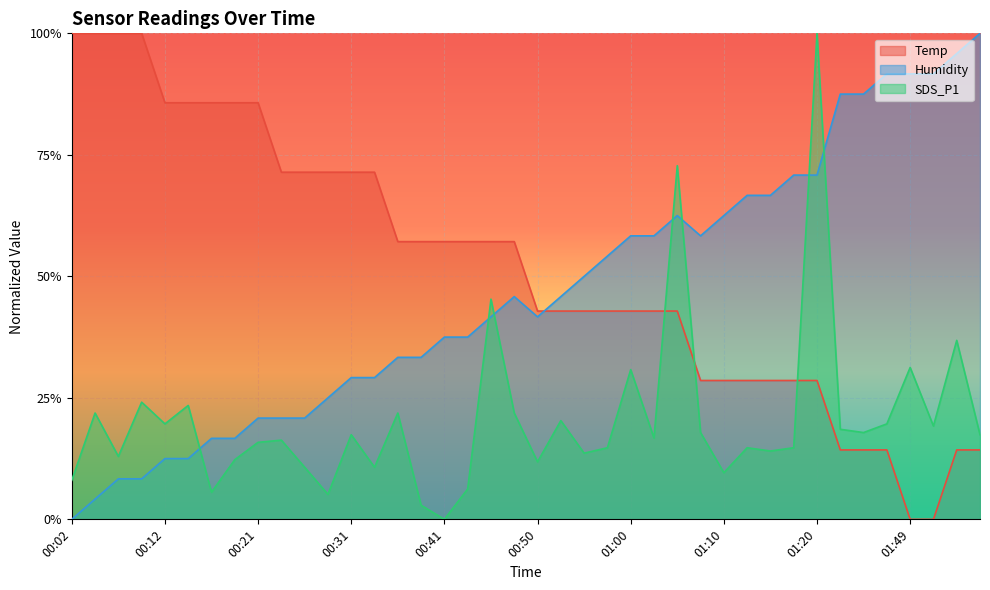

What is the difference between the Humidity values at 00:43 and 01:10?

0.2